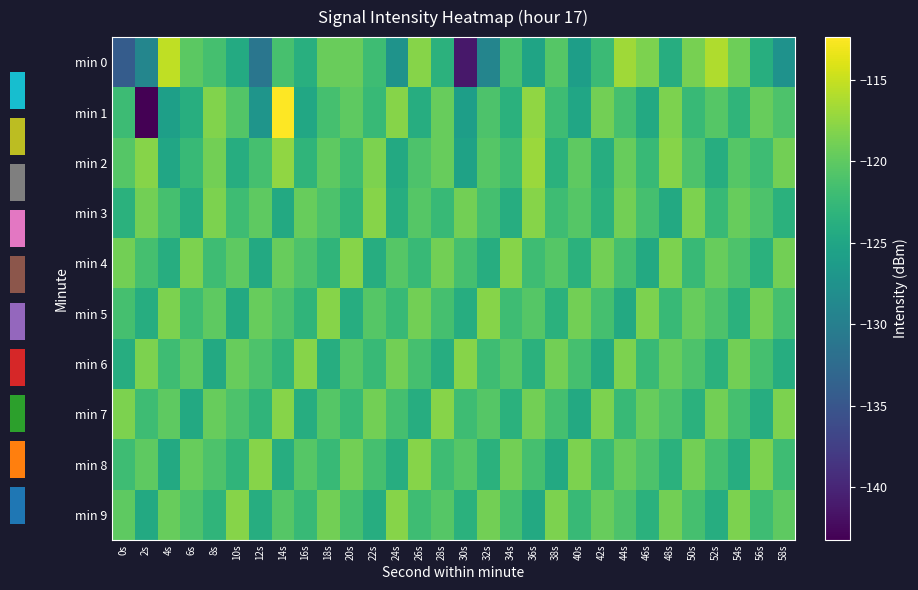

What value does the min 8 series have at 54s?

-124.0